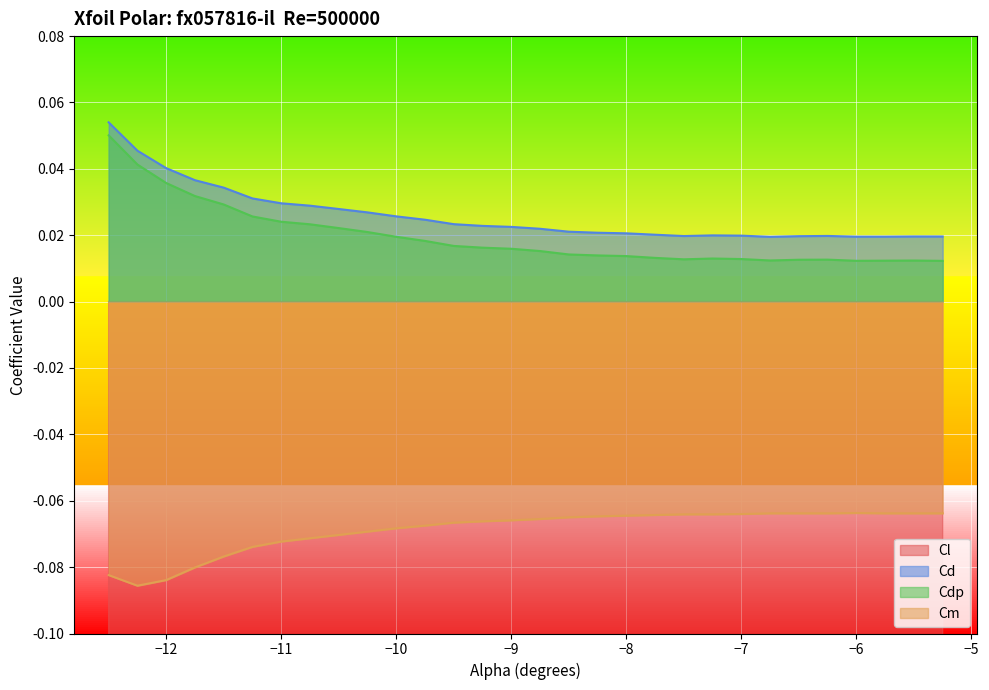

True or false: Cdp and Cm intersect in this chart.

False